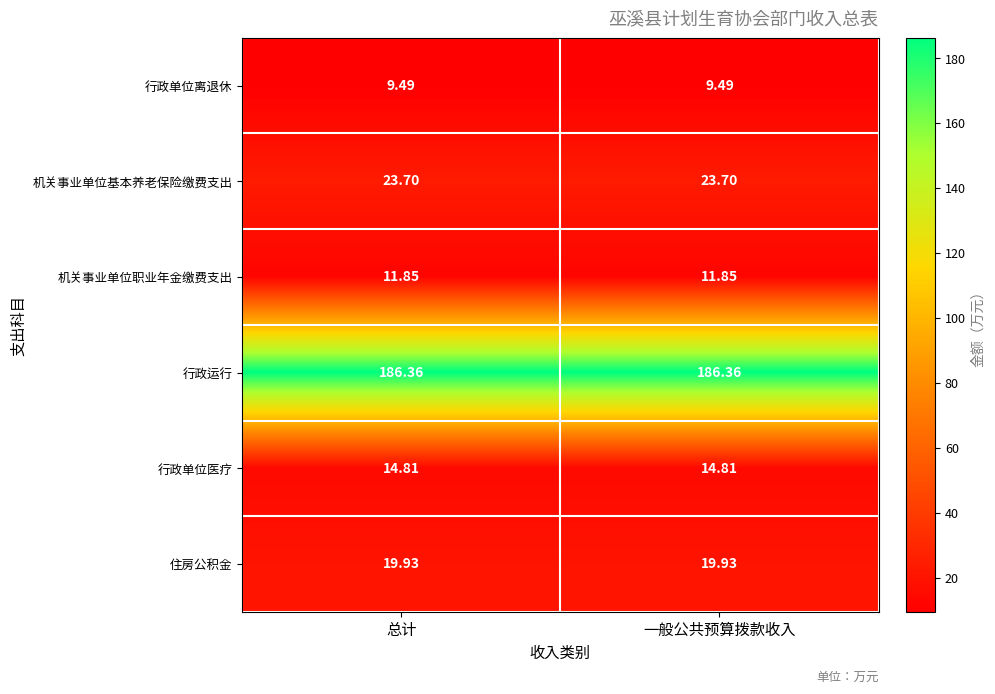

What is the spread (max minus min) of values at 一般公共预算拨款收入?

176.9